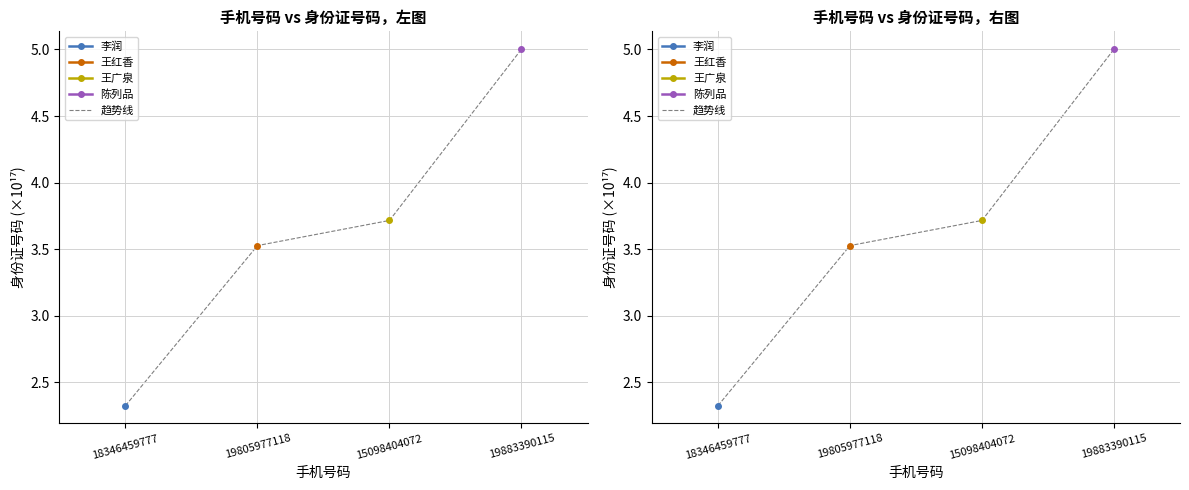

Which category has the highest value across all series?

19883390115